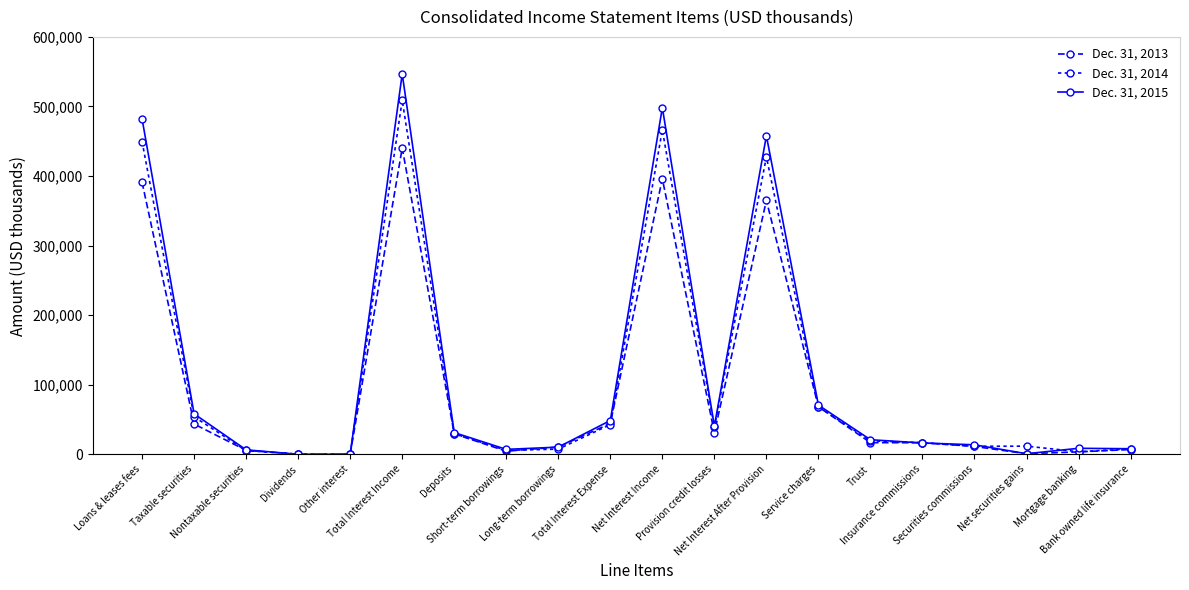

Count the number of categories in the chart.

20